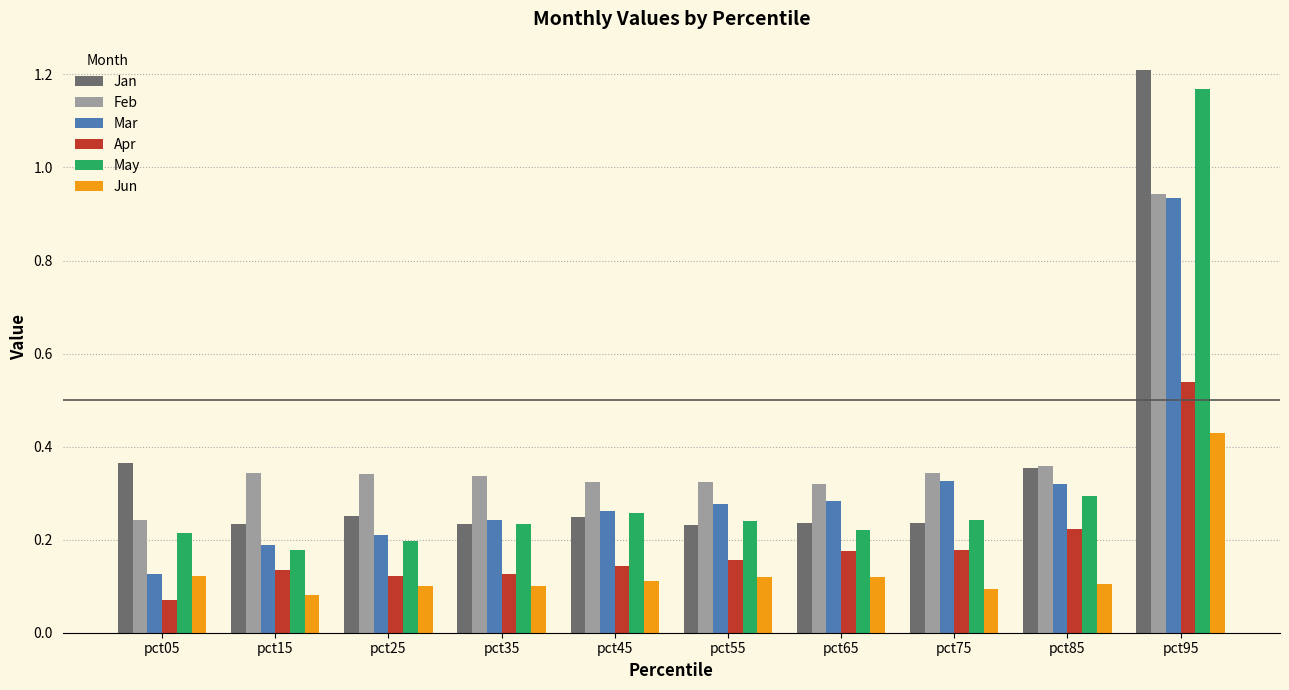

Is the value of Jun at pct75 greater than the value of May at pct05?

No